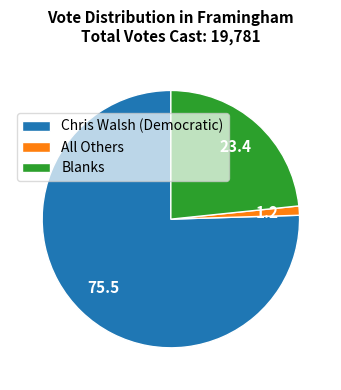

Which slice is the largest?

Chris Walsh (Democratic)